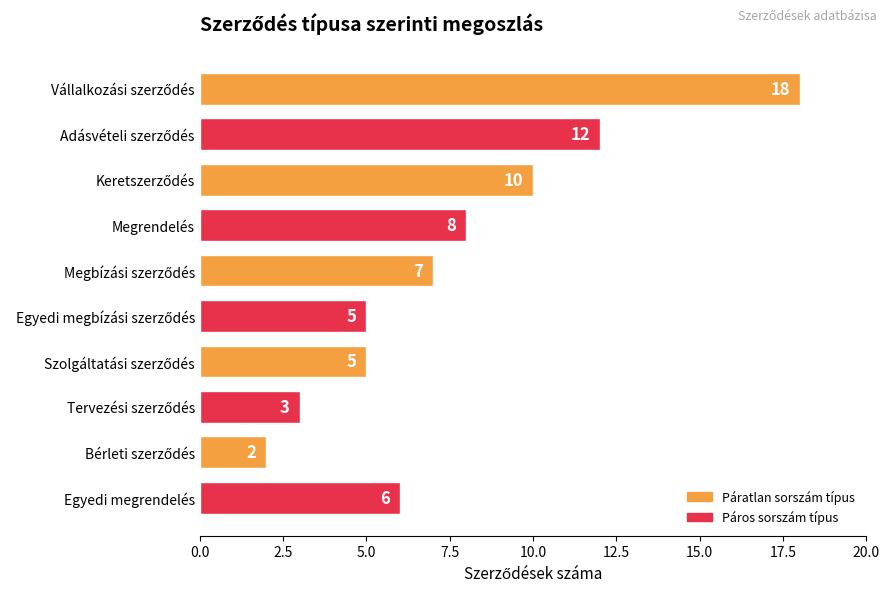

What is the difference between the second highest and second lowest values?

9